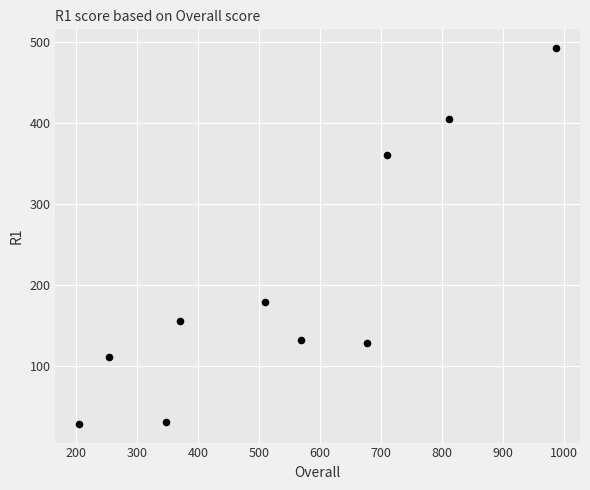

What is the range of X values (max minus min)?

782